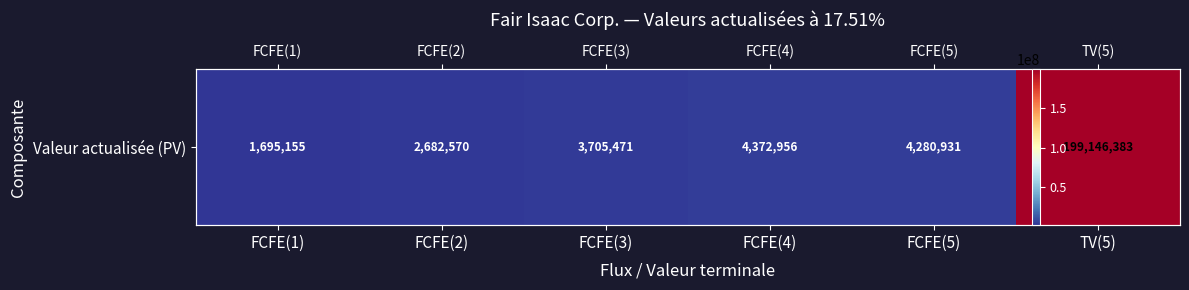

Reading left to right, transcribe all the data shown in this chart.

FCFE(1)=1695155	FCFE(2)=2682570	FCFE(3)=3705471	FCFE(4)=4372956	FCFE(5)=4280931	TV(5)=199146383